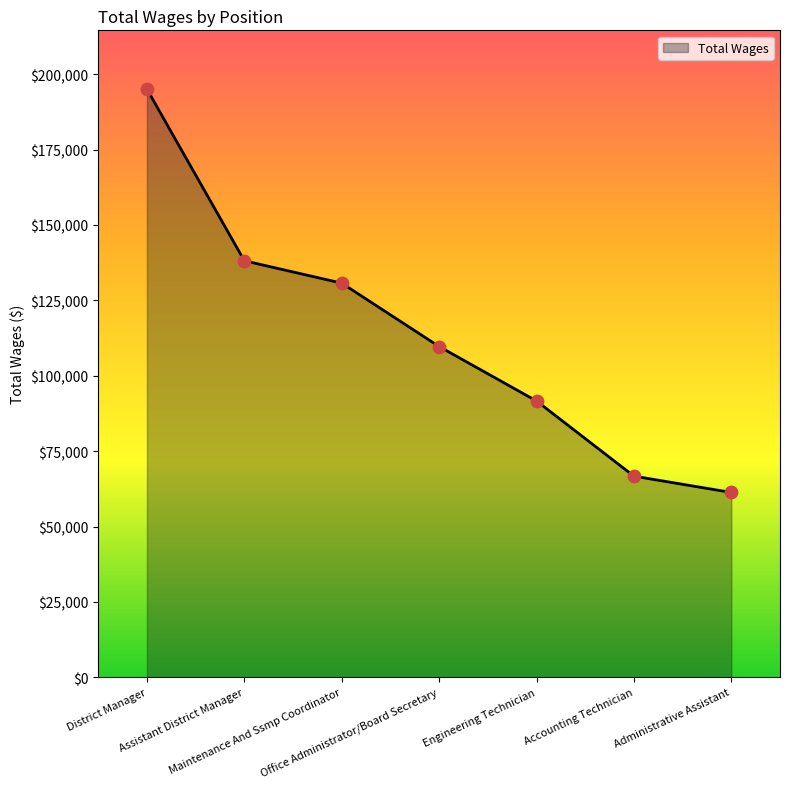

Which has a higher value, Maintenance And Ssmp Coordinator or District Manager?

District Manager